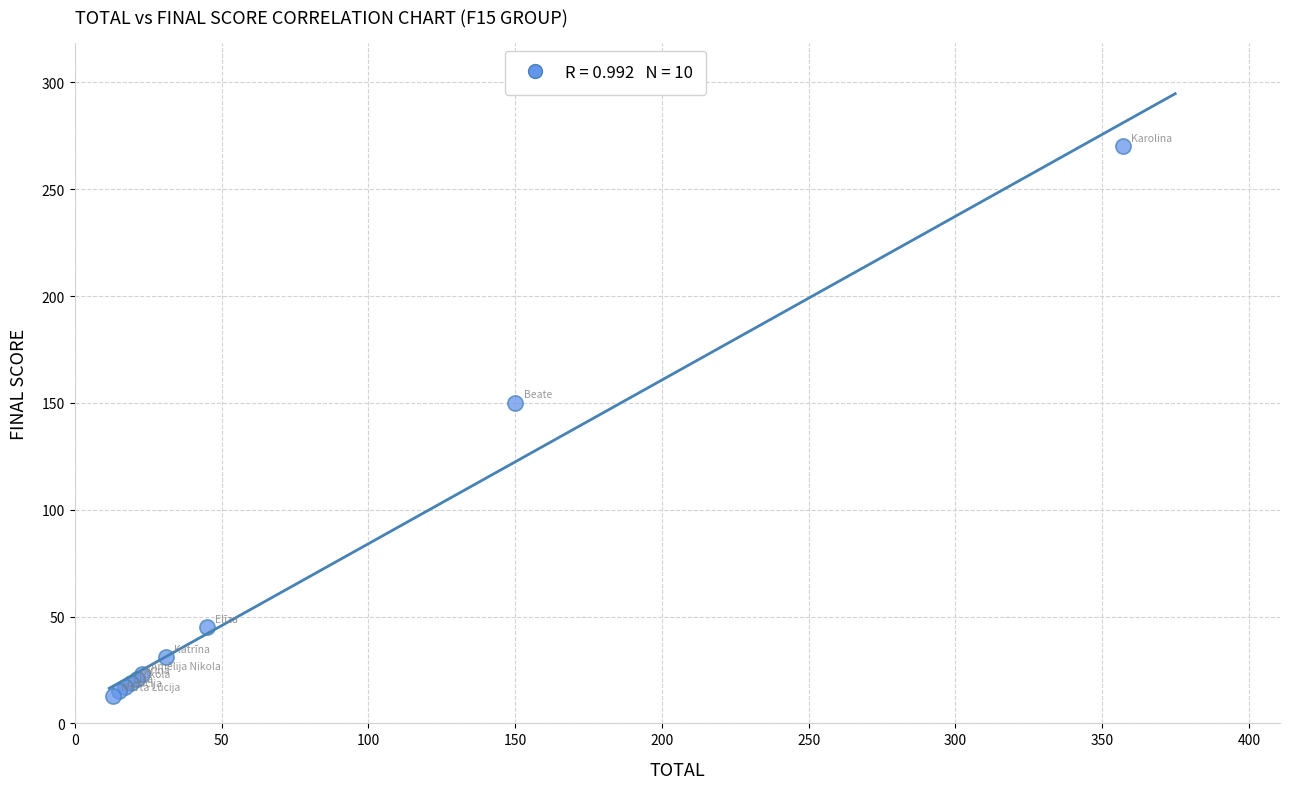

What Y value in the scatter plot is closest to 141?

150